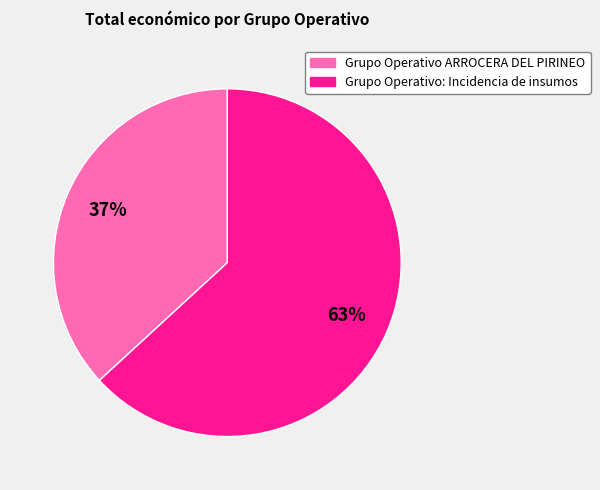

How many slices are in this pie chart?

2